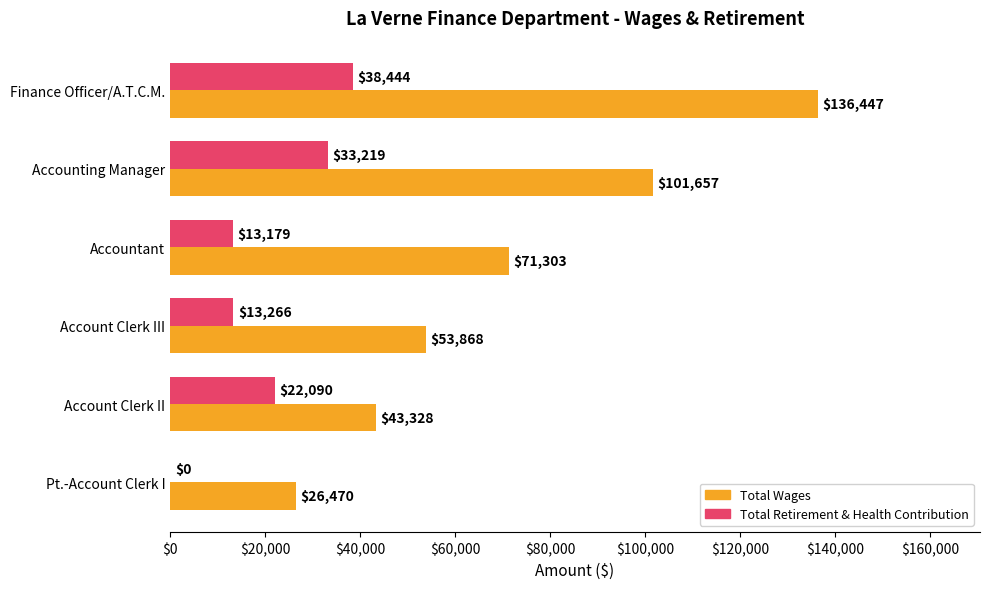

The value of Total Wages at Account Clerk III is 32916. True or false?

False